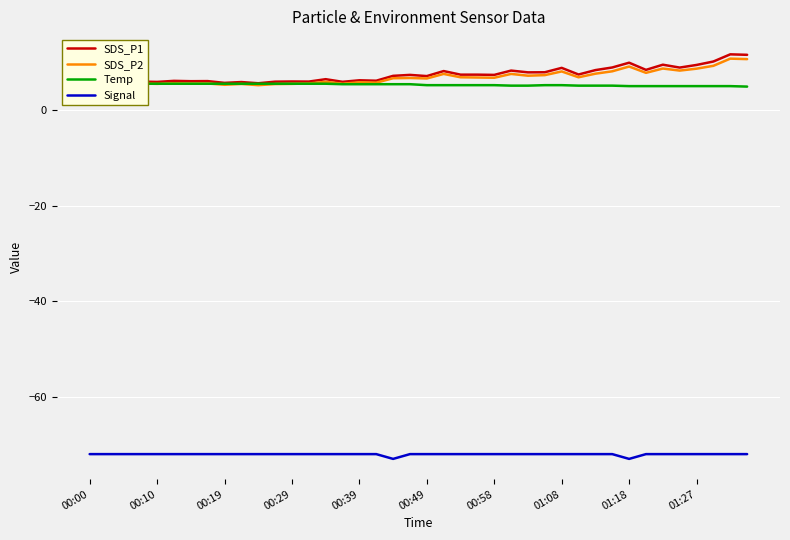

What is the minimum value for Signal?

-73